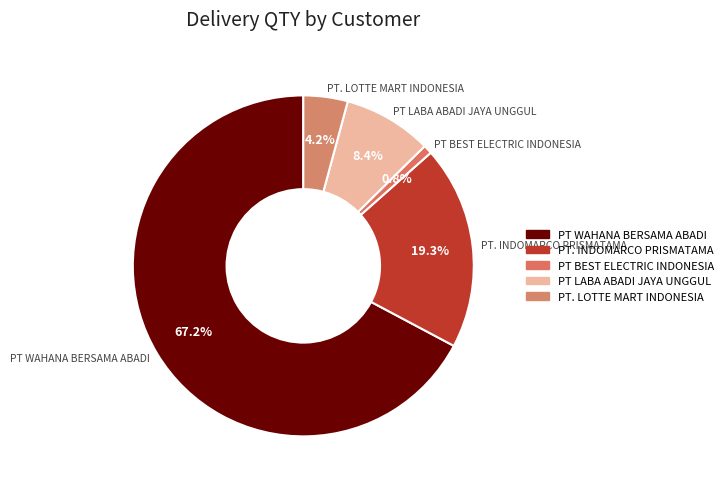

How many segments does this pie chart have?

5